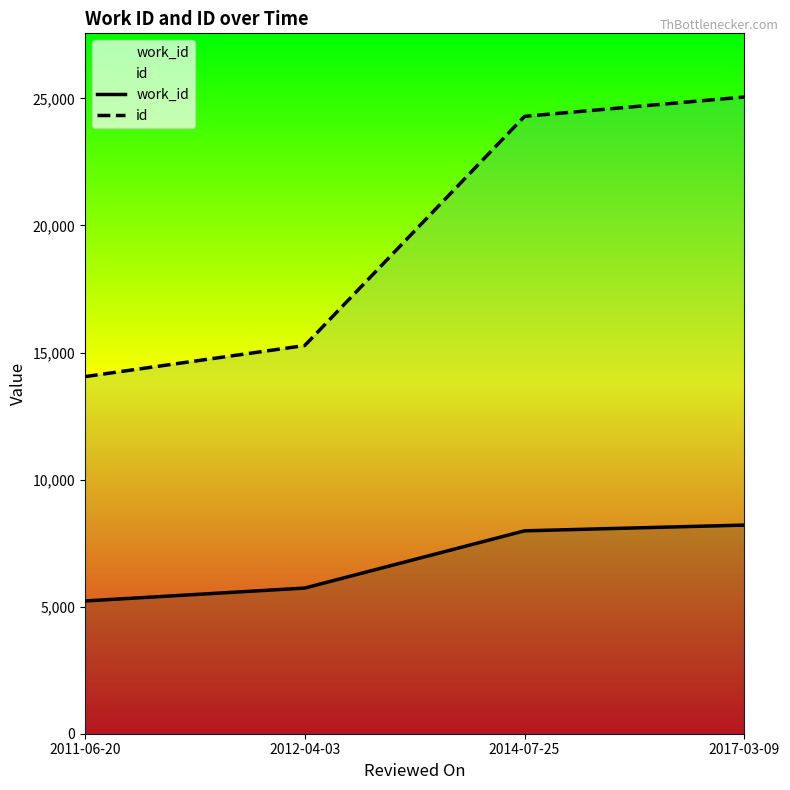

True or false: id has more than 0 interior local peaks.

False